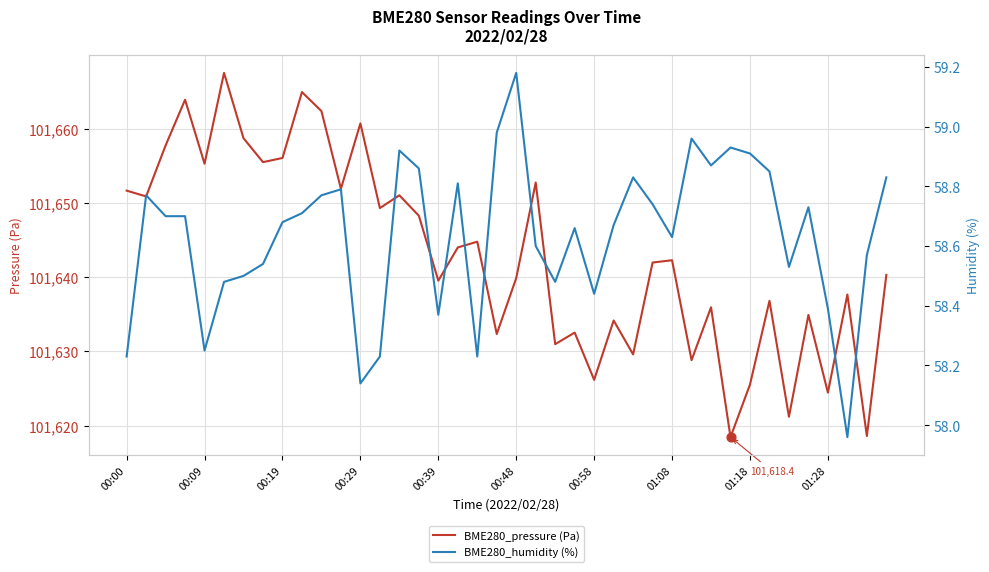

Which series has the largest Y range (max minus min)?

BME280_pressure (Pa)